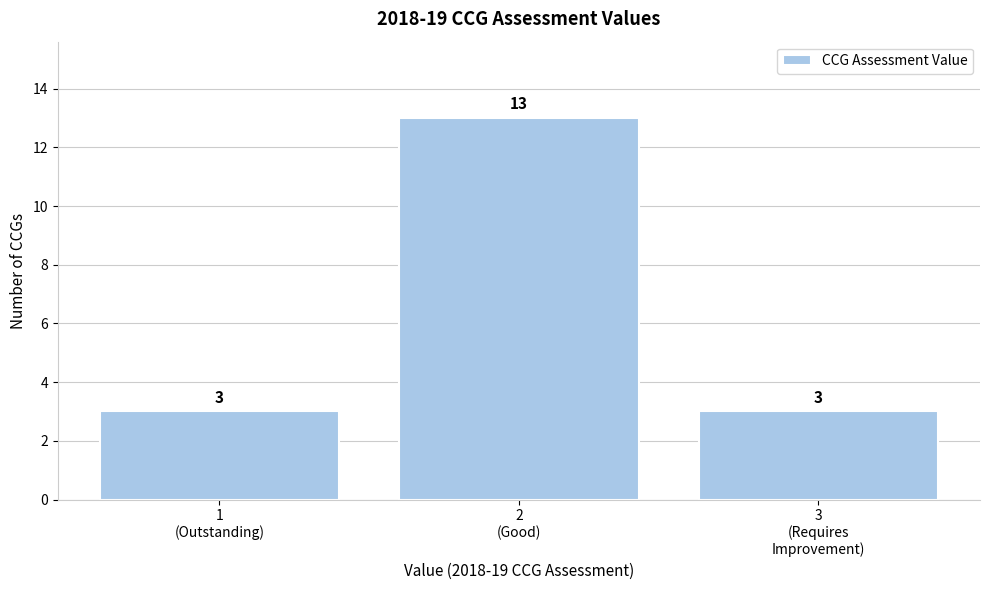

Reading left to right, extract all data points from this chart.

3	13	3